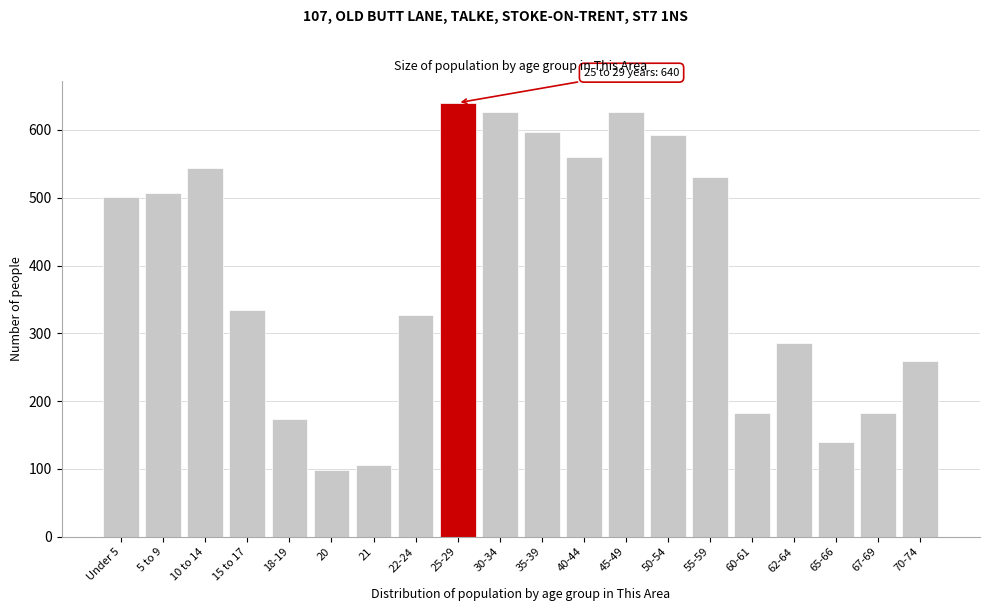

What is the sum of the values at 60-61 and 65-66?

322